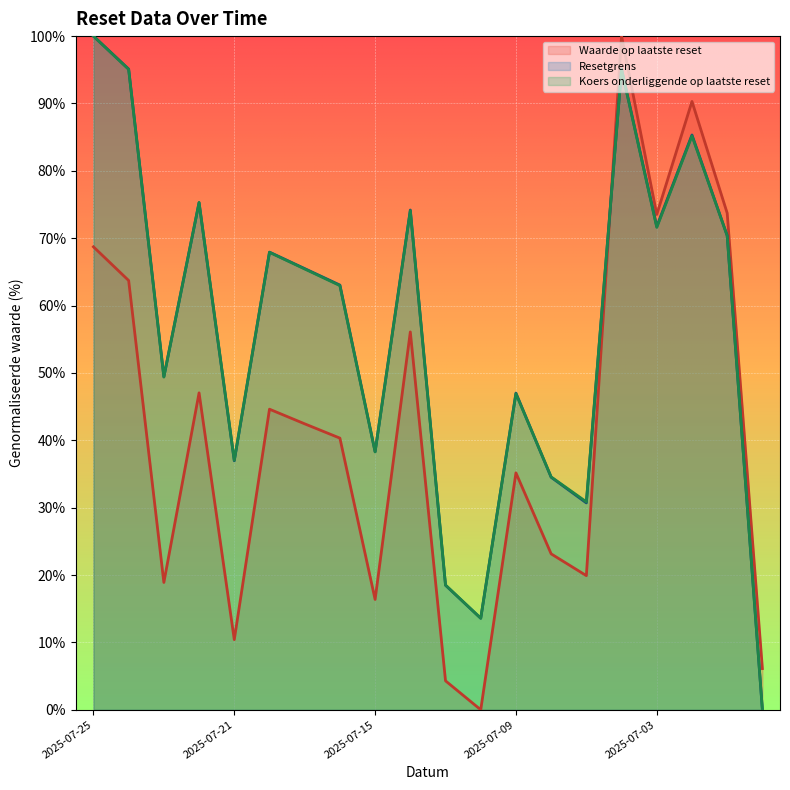

At which category does Koers onderliggende op laatste reset reach its first local valley?

2025-07-23